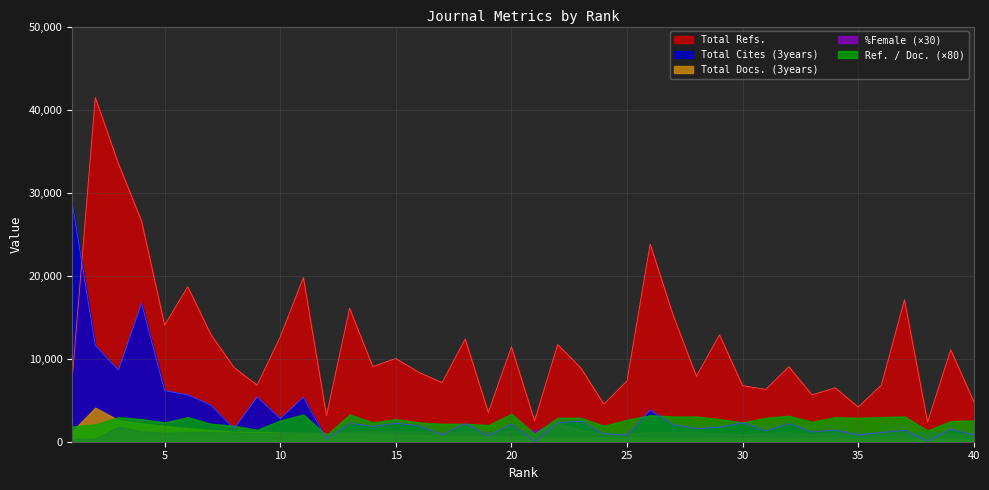

At which label is Ref. / Doc. closest to 26?

2